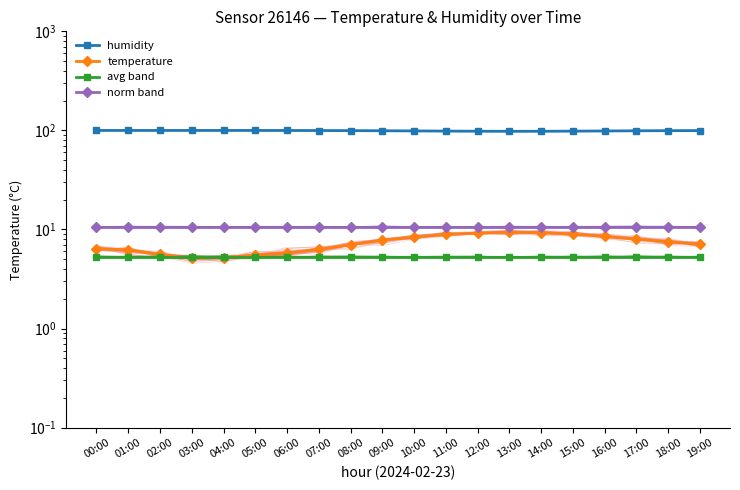

Reading left to right, transcribe all the data shown in this chart.

humidity: 00:00=99.9	01:00=99.9	02:00=99.9	03:00=99.9	04:00=99.9	05:00=99.9	06:00=99.8	07:00=99.7	08:00=99.5	09:00=99.2	10:00=98.8	11:00=98.4	12:00=98.1	13:00=97.9	14:00=98.0	15:00=98.3	16:00=98.7	17:00=99.1	18:00=99.4	19:00=99.6
temperature: 00:00=6.4	01:00=6.2	02:00=5.6	03:00=5.1	04:00=5.2	05:00=5.5	06:00=5.8	07:00=6.3	08:00=7.0	09:00=7.8	10:00=8.4	11:00=8.9	12:00=9.2	13:00=9.4	14:00=9.3	15:00=9.0	16:00=8.5	17:00=8.0	18:00=7.5	19:00=7.1
avg band: 00:00=5.3	01:00=5.3	02:00=5.3	03:00=5.3	04:00=5.3	05:00=5.3	06:00=5.3	07:00=5.3	08:00=5.3	09:00=5.3	10:00=5.3	11:00=5.3	12:00=5.3	13:00=5.3	14:00=5.3	15:00=5.3	16:00=5.3	17:00=5.3	18:00=5.3	19:00=5.3
norm band: 00:00=10.7	01:00=10.7	02:00=10.7	03:00=10.7	04:00=10.7	05:00=10.7	06:00=10.7	07:00=10.7	08:00=10.7	09:00=10.7	10:00=10.7	11:00=10.7	12:00=10.7	13:00=10.7	14:00=10.7	15:00=10.7	16:00=10.7	17:00=10.7	18:00=10.7	19:00=10.7